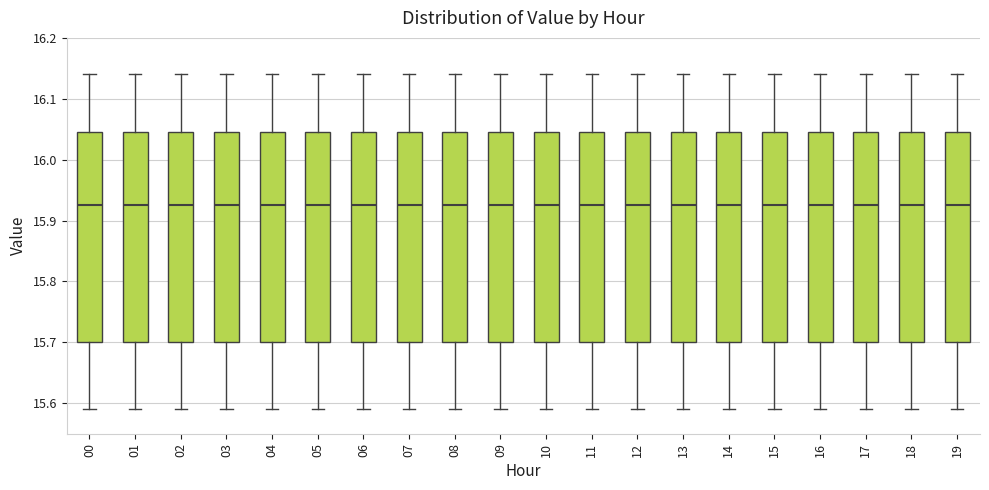

Where is the upper edge of the box at x = 00 on the y-axis? The values are not printed on the chart, so give them approximately, as read against the axis.

16.05